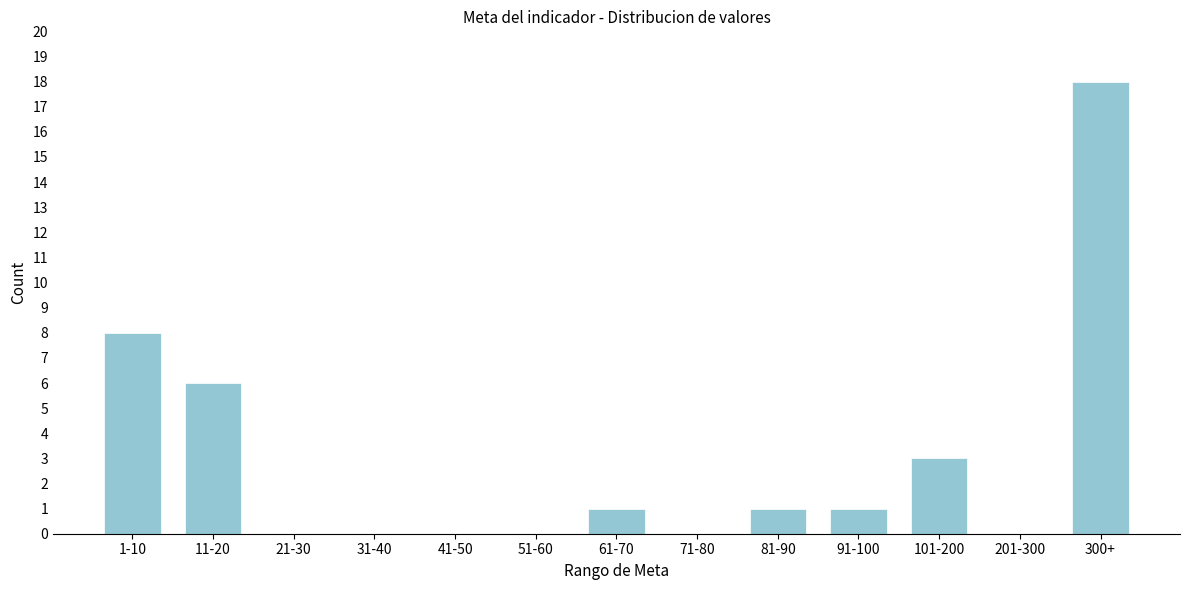

Reading left to right, what are all the values shown in this chart?

1-10=8	11-20=6	21-30=0	31-40=0	41-50=0	51-60=0	61-70=1	71-80=0	81-90=1	91-100=1	101-200=3	201-300=0	300+=18